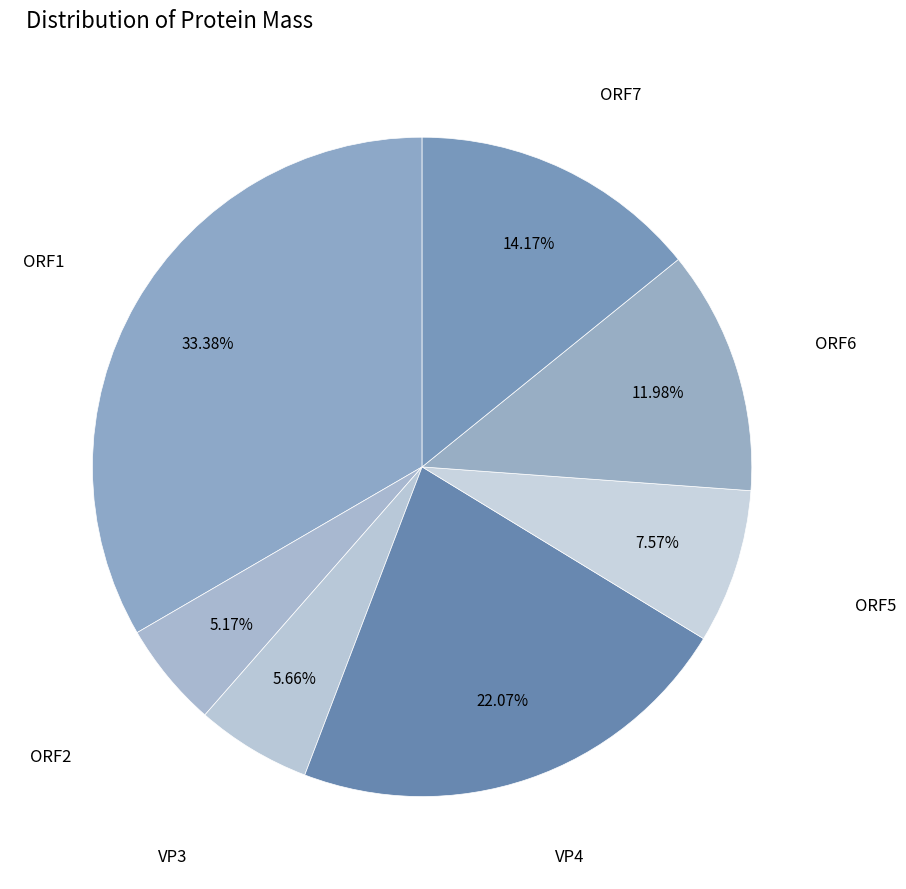

How many slices are in this pie chart?

7